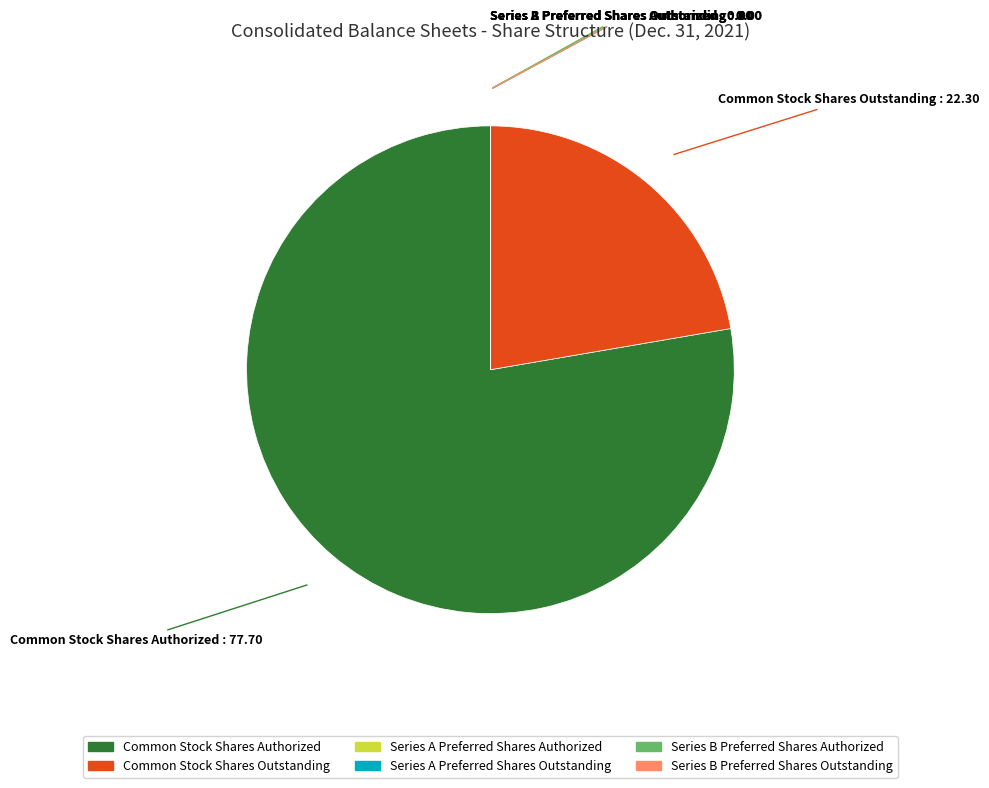

Combined, do Common Stock Shares Outstanding and Common Stock Shares Authorized account for over 50%?

Yes